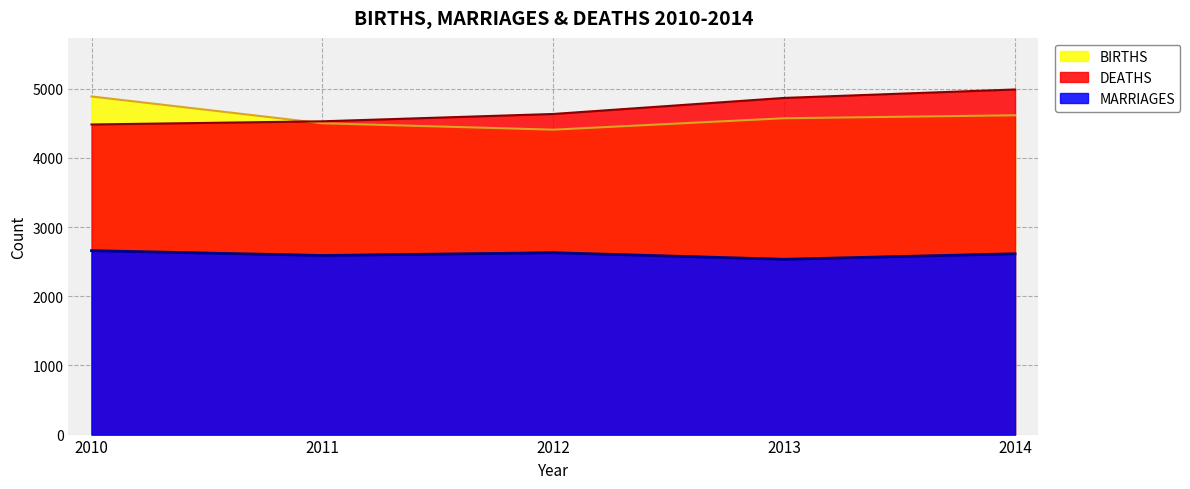

At how many categories does at least one series exceed 3685?

5